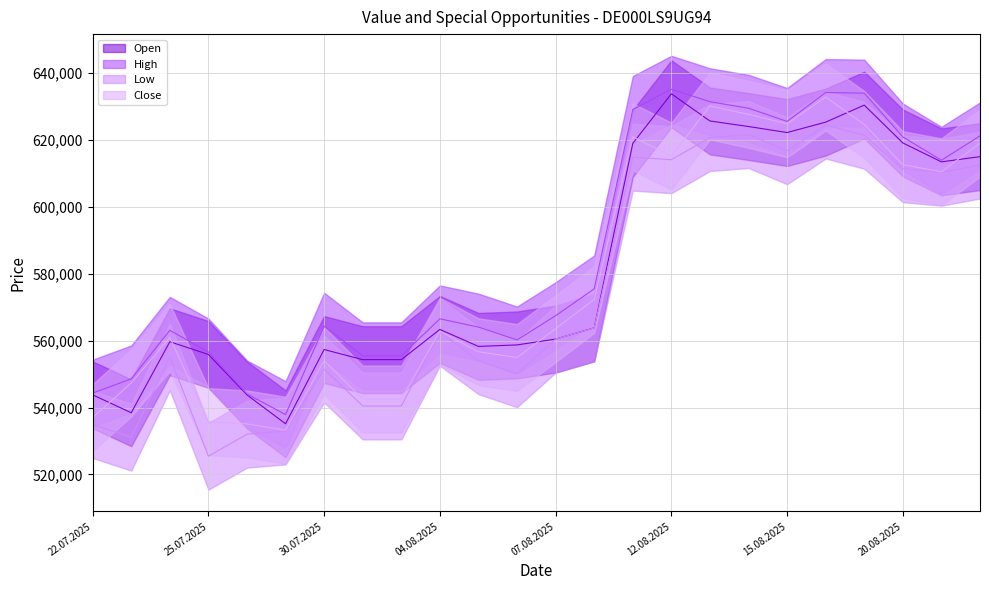

Is it true that Open equals 997817 at 06.08.2025?

False